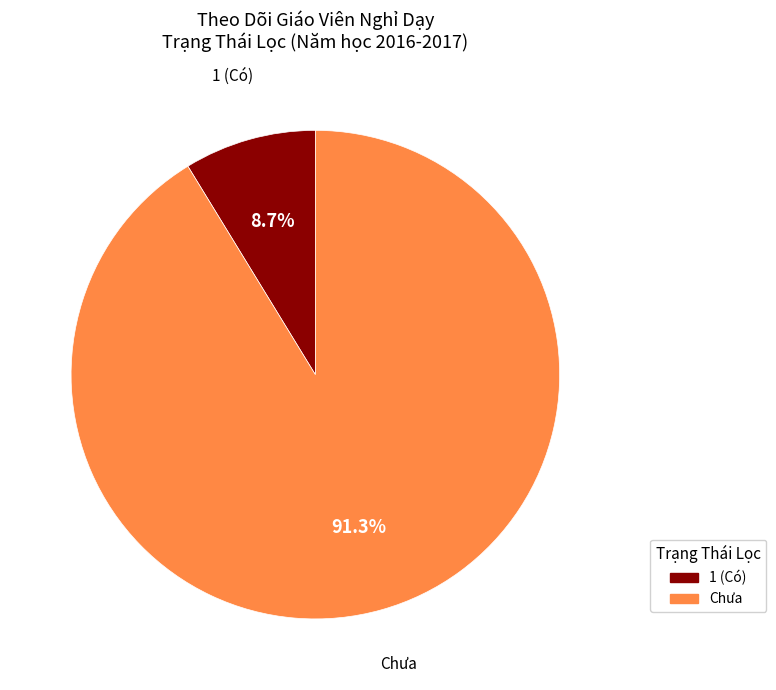

To the nearest percent, what portion does 1 represent?

9%